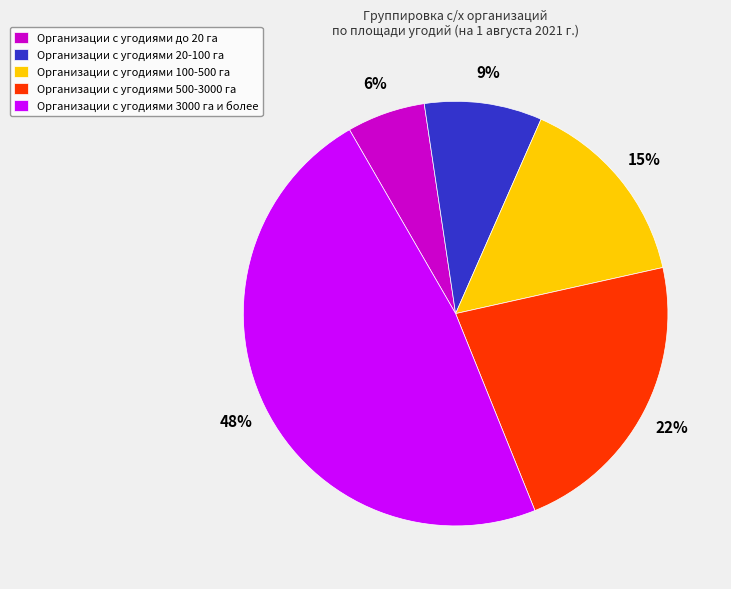

How many segments does this pie chart have?

5